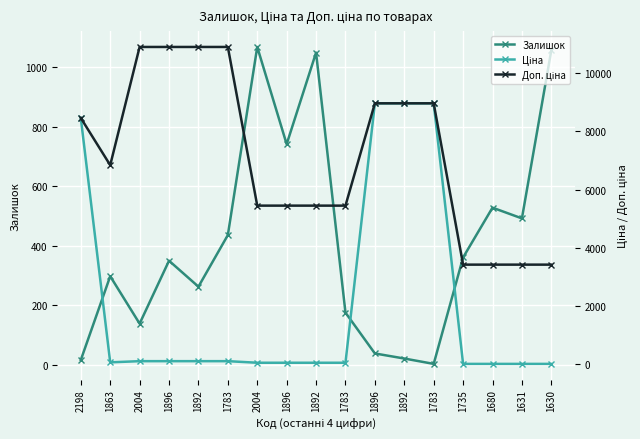

The value of Залишок at 1896 is 75.9. True or false?

False